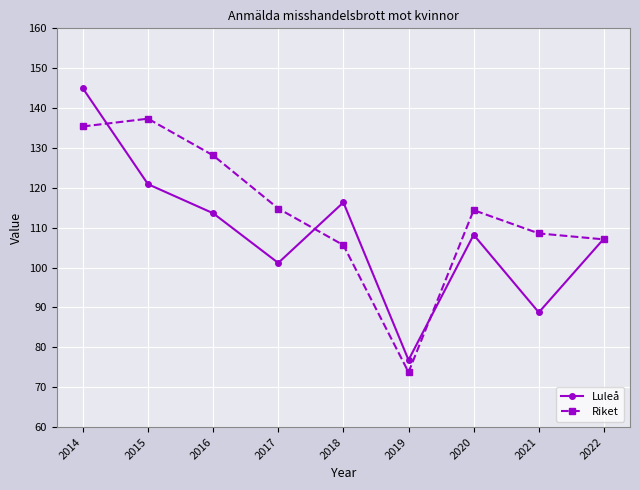

What is the value of the Luleå point at the 1st from the left?

145.0